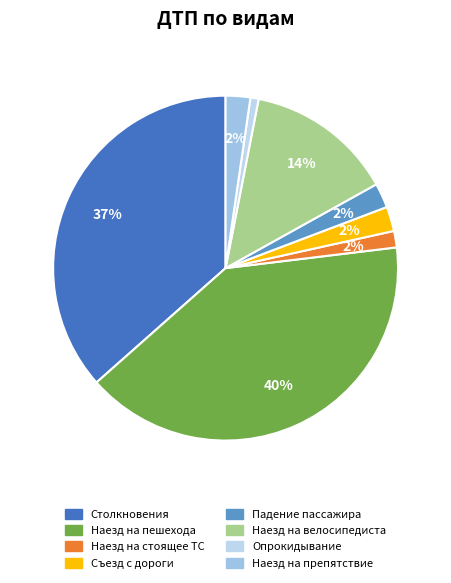

What is the largest slice in the pie chart?

Наезд на пешехода